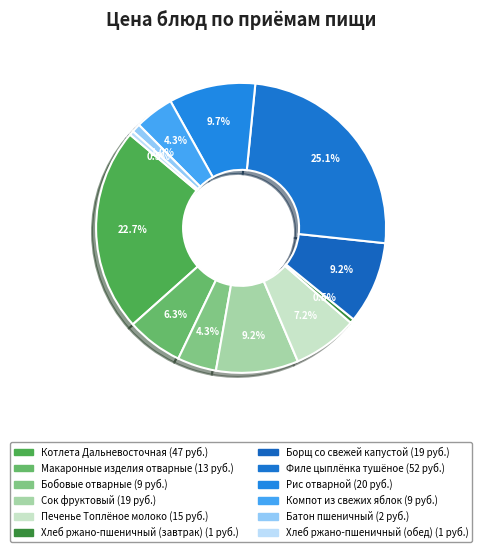

Between Рис отварной and Хлеб ржано-пшеничный (обед), which is larger?

Рис отварной